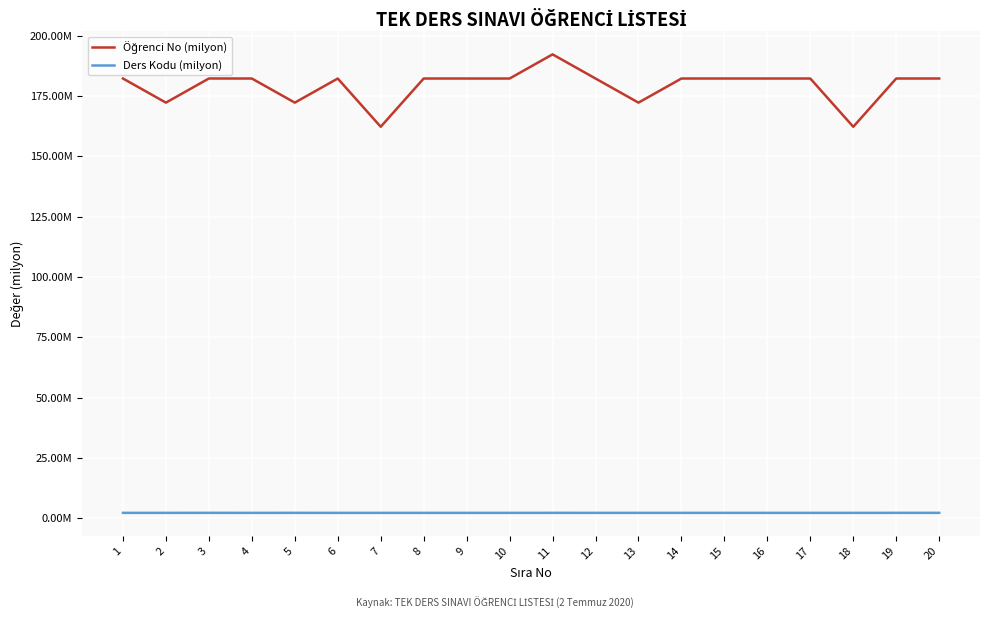

Which has a higher value, 7 or 19?

19